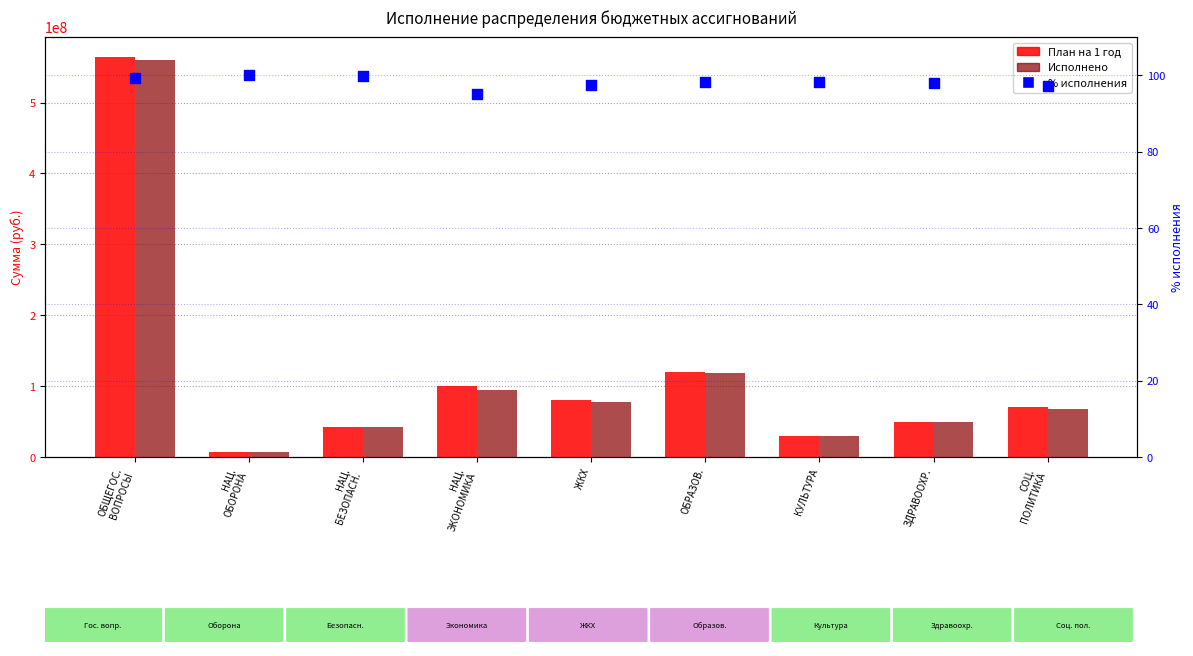

Is the value of % исполнения at НАЦ.
БЕЗОПАСН. greater than the value of Исполнено at ЖКХ?

No